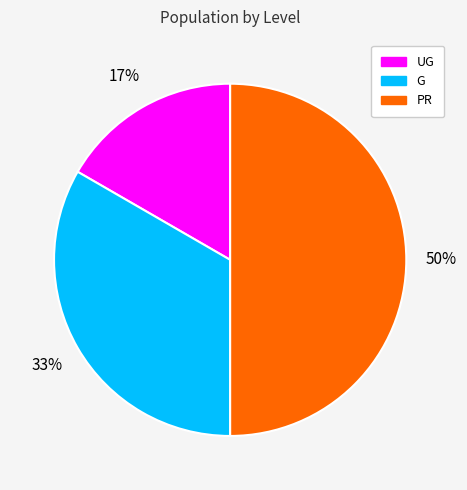

The UG slice represents 17% of the pie. True or false?

True